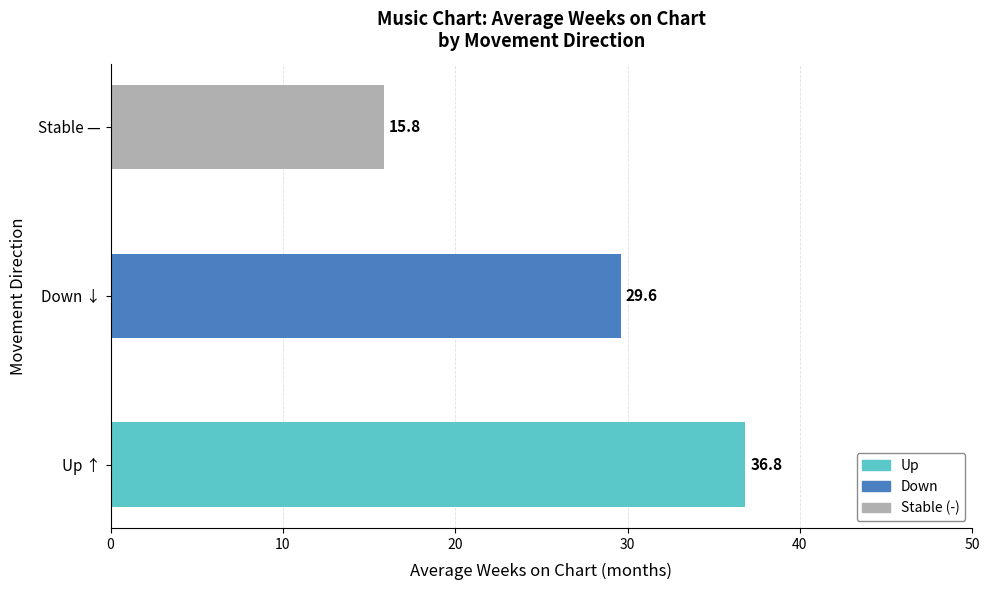

Which label corresponds to the largest value in the chart?

Up ↑